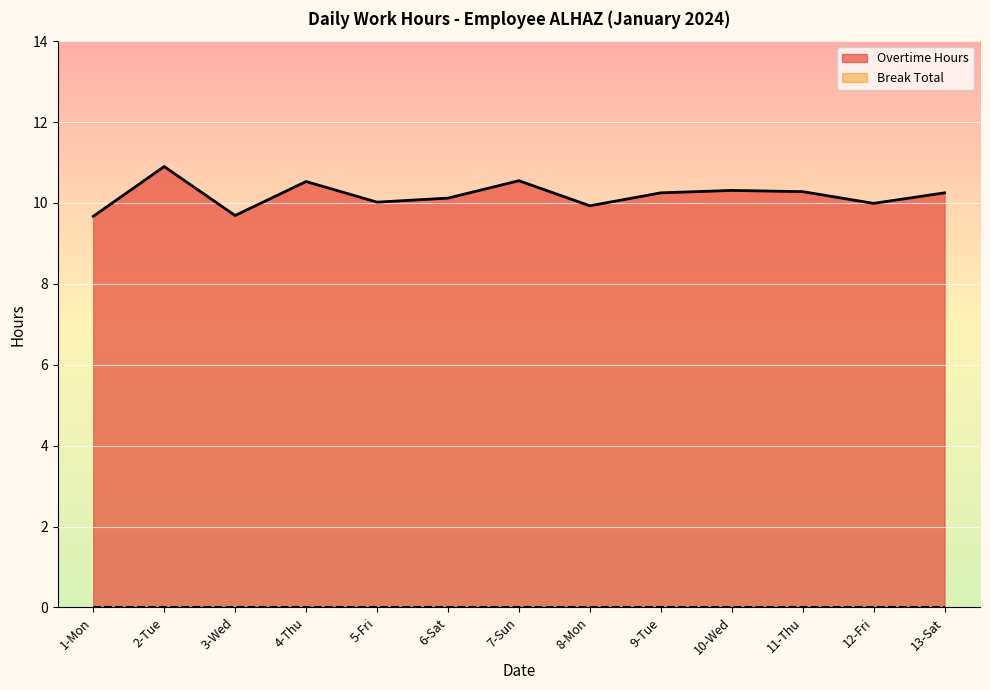

How many interior local peaks (higher than both neighbors) does the data have?

4